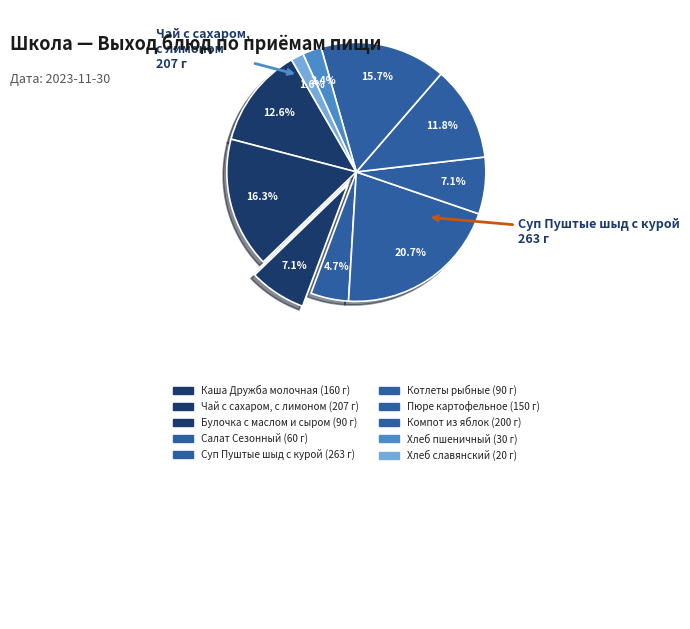

Which category has the biggest portion of the pie?

Суп Пуштые шыд с курой